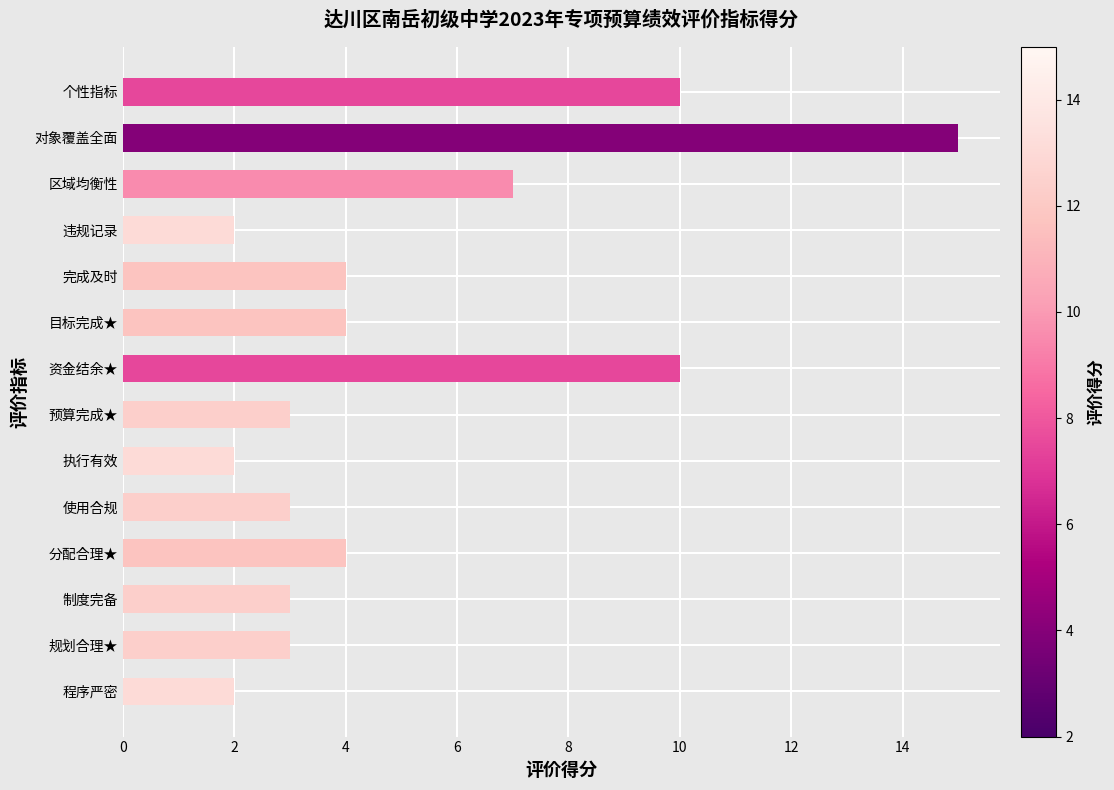

Where is the data nearest to the value 8?

区域均衡性